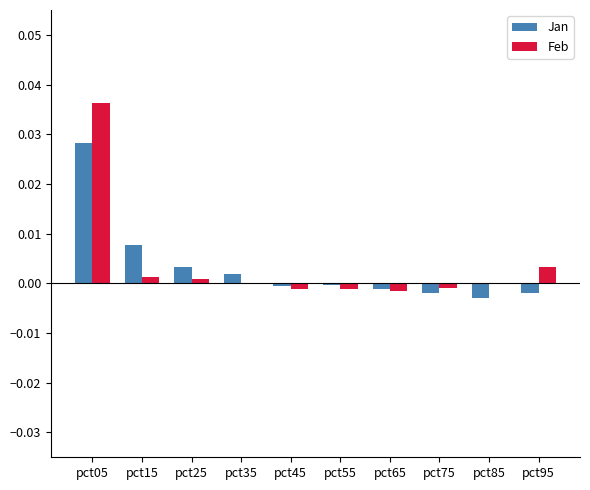

How many positive values does the Jan series have?

4